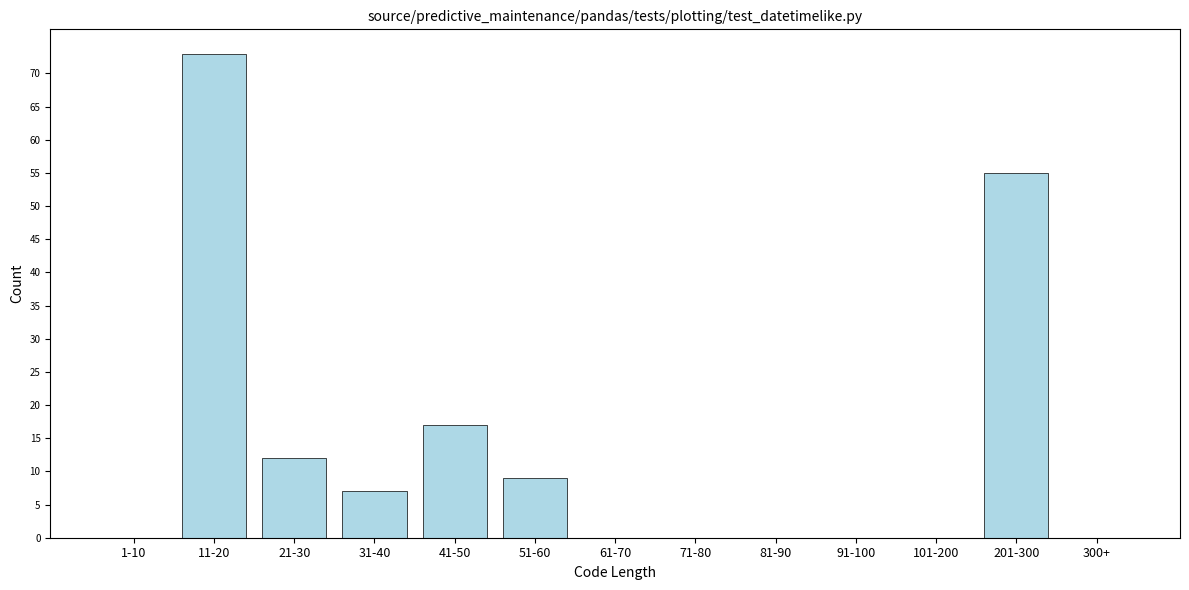

Reading right to left, transcribe all the data shown in this chart.

300+=0	201-300=55	101-200=0	91-100=0	81-90=0	71-80=0	61-70=0	51-60=9	41-50=17	31-40=7	21-30=12	11-20=73	1-10=0